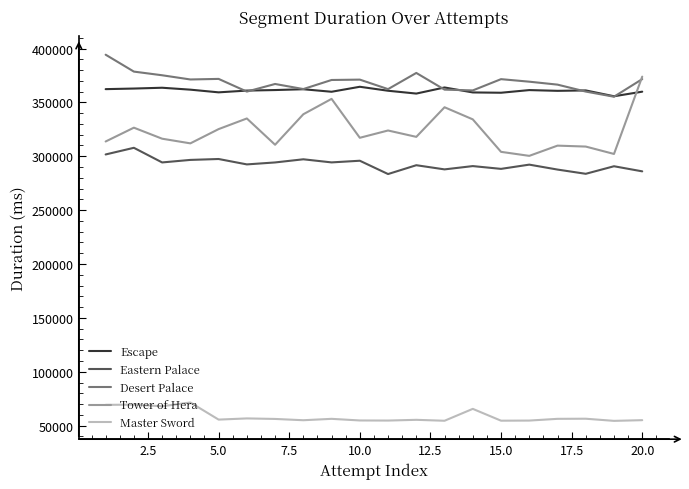

True or false: Master Sword and Eastern Palace cross at least once.

False